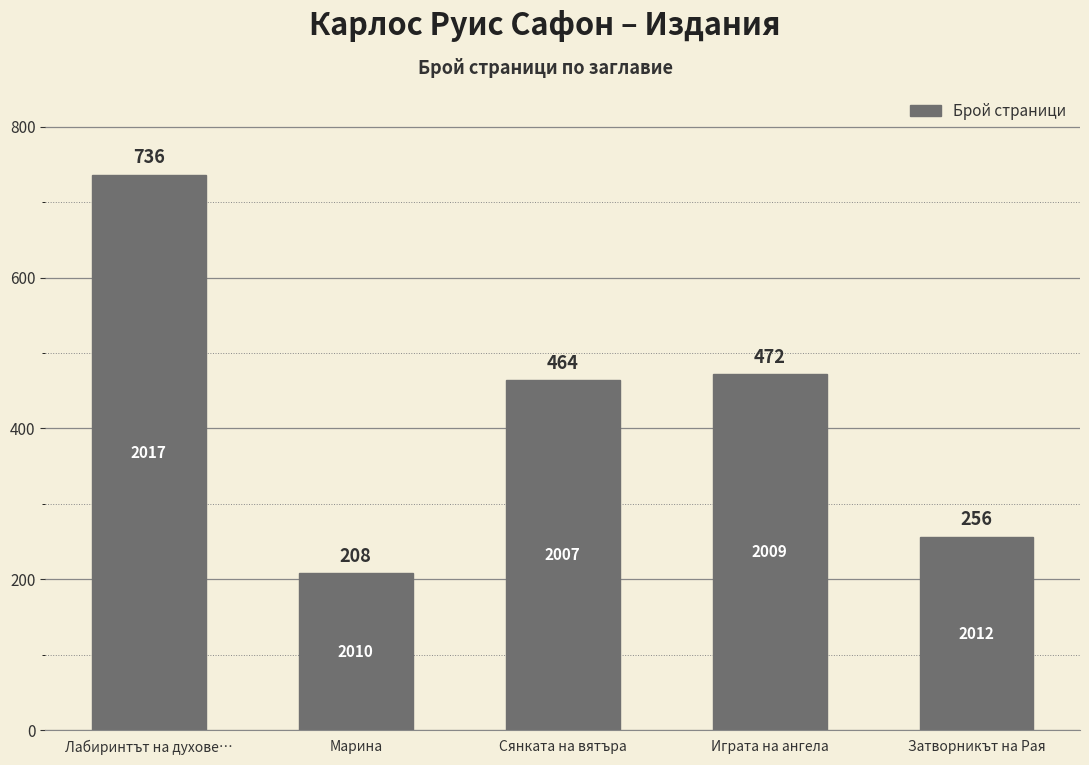

What is the difference between the second highest and minimum values?

264